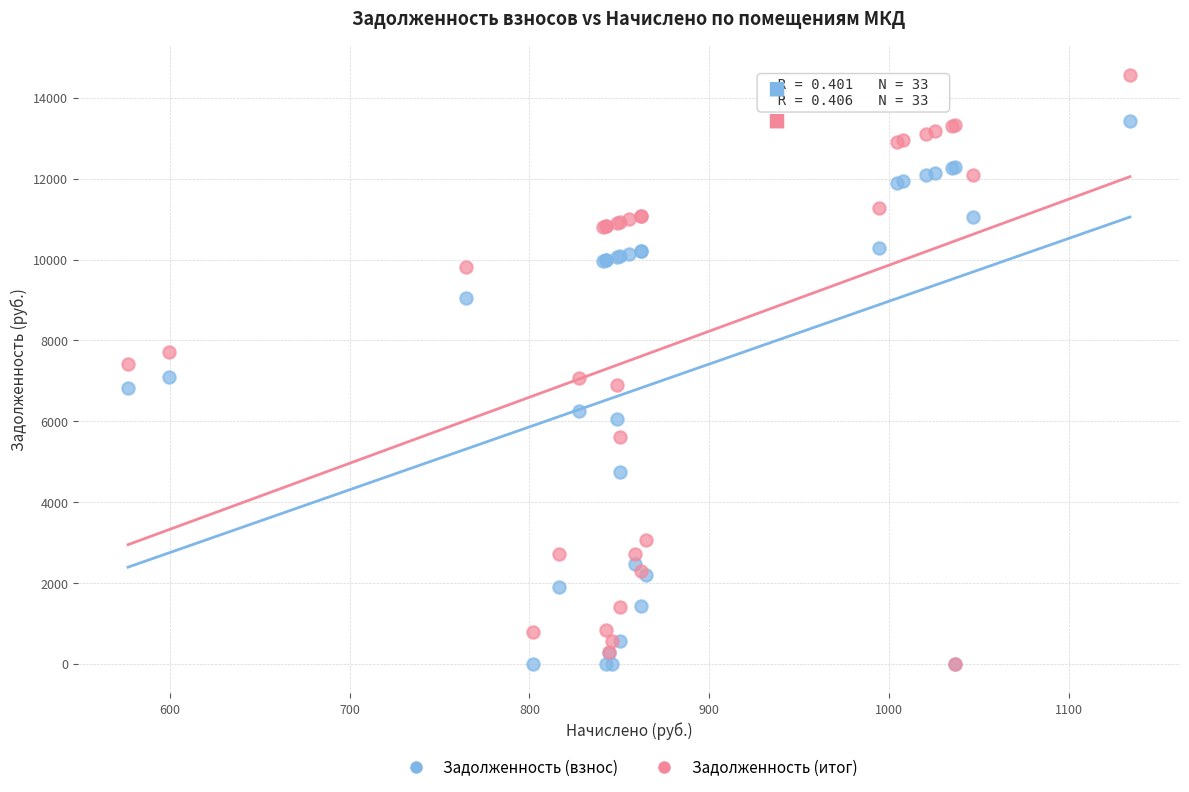

What are all the series names shown in the legend?

Задолженность (взнос), Задолженность (итог)